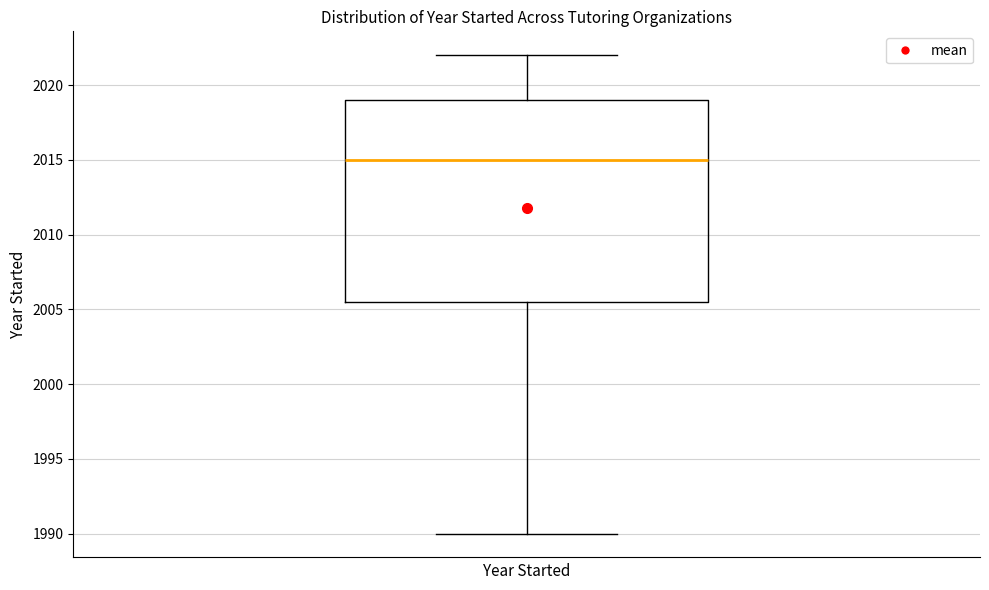

Where does the lower whisker of the box end on the y-axis? The values are not printed on the chart, so give them approximately, as read against the axis.

1990.0